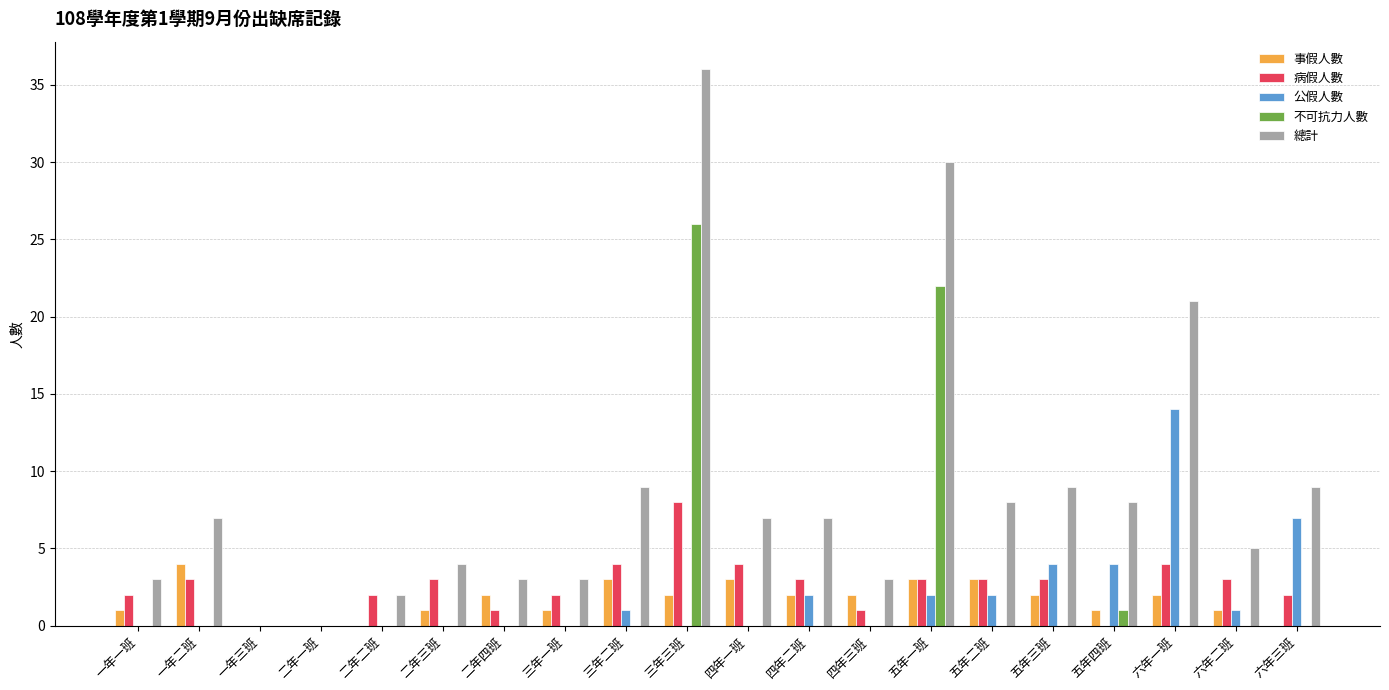

Is the value of 公假人數 at 六年二班 greater than the value of 事假人數 at 三年二班?

No